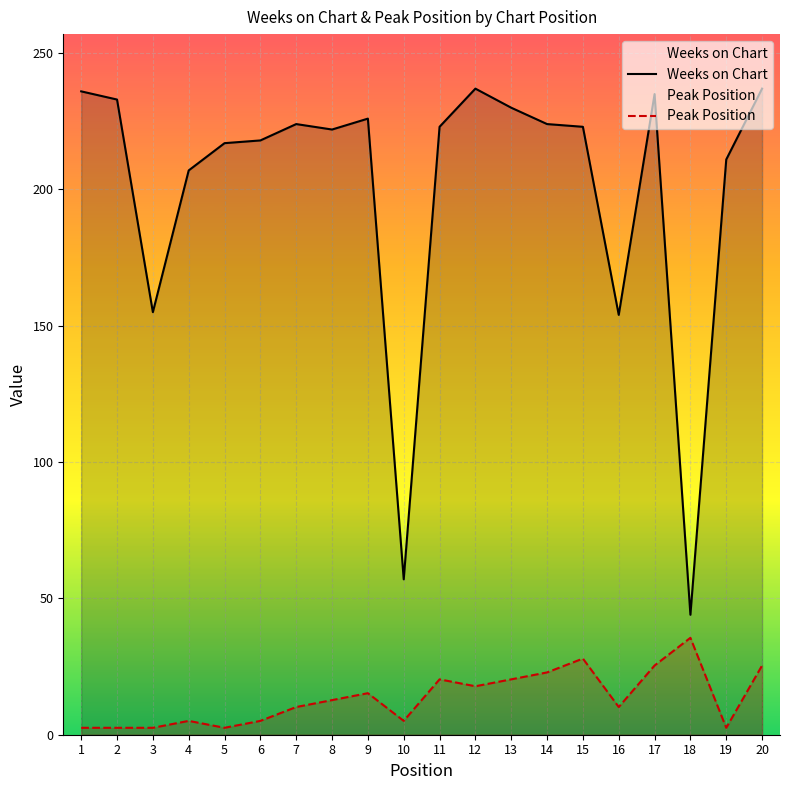

True or false: Peak Position and Weeks on Chart cross at least once.

False